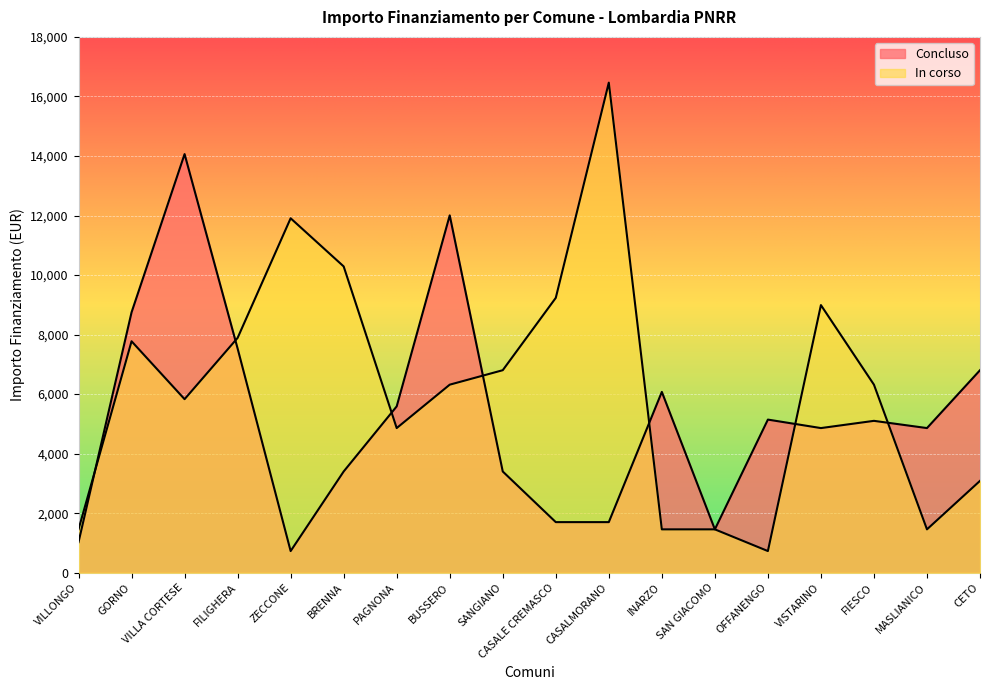

Reading right to left, list all the values displayed in this chart.

Concluso: 6804	4860	5103	4860	5145	1458	6075	1701	1701	3402	12005	5589	3402	729	7533	14063	8748	1029
In corso: 3087	1458	6318	8991	729	1458	1458	16464	9234	6804	6318	4860	10290	11907	7889	5831	7776	1458